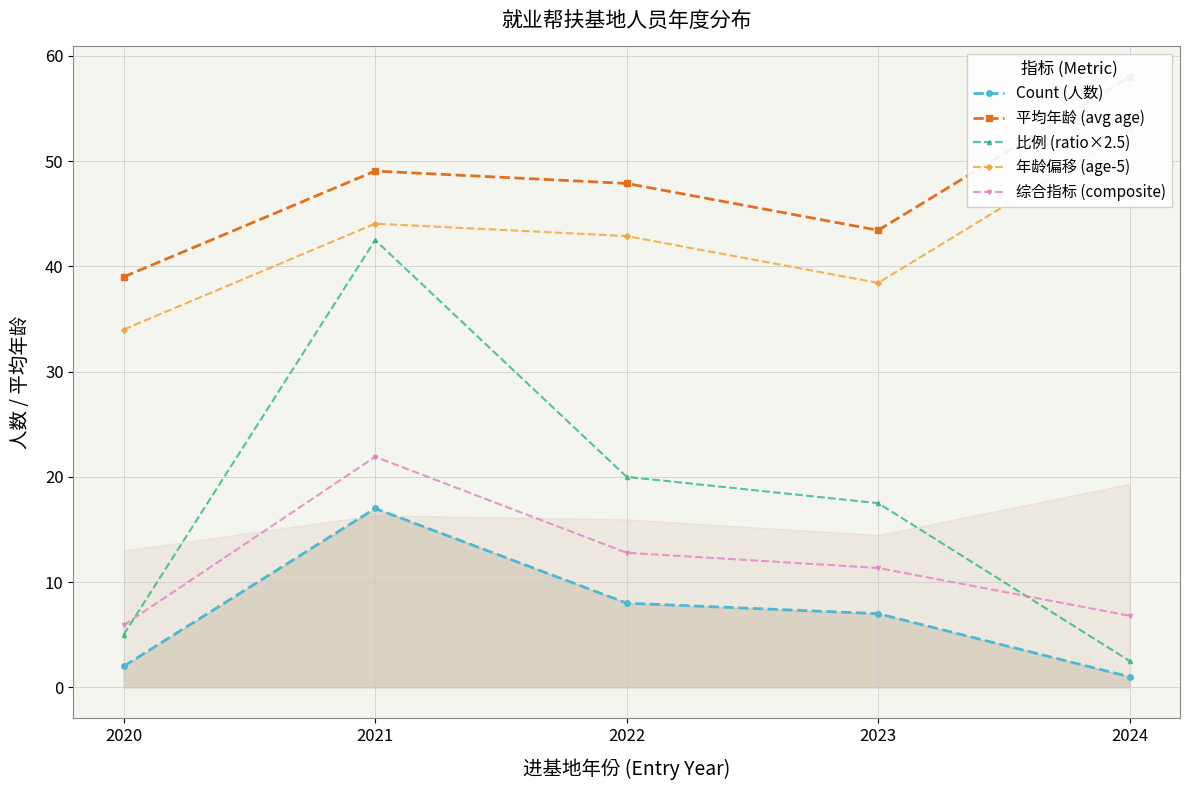

Rank the series at 2022 from highest to lowest value.

平均年龄 (avg age), 年龄偏移 (age-5), 比例 (ratio×2.5), 综合指标 (composite), Count (人数)